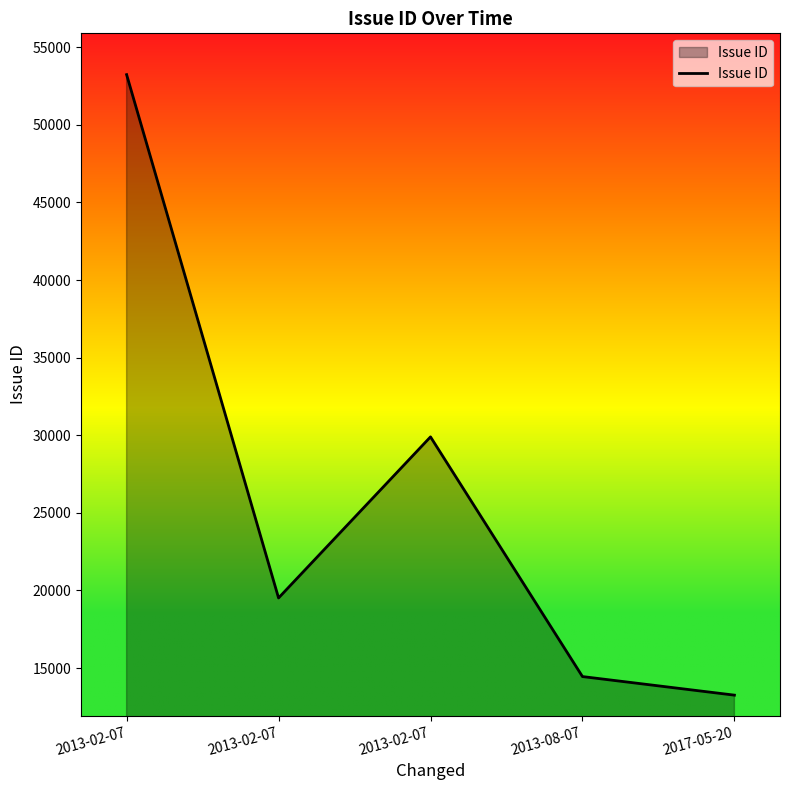

Reading left to right, extract all data points from this chart.

53233	19518	29896	14454	13257